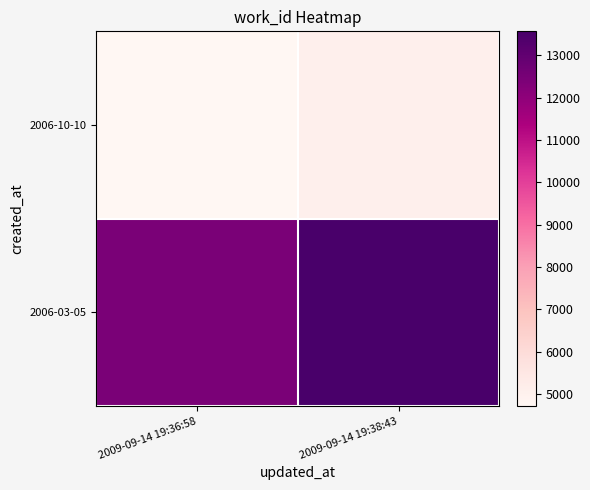

What is the smallest value displayed?

4711